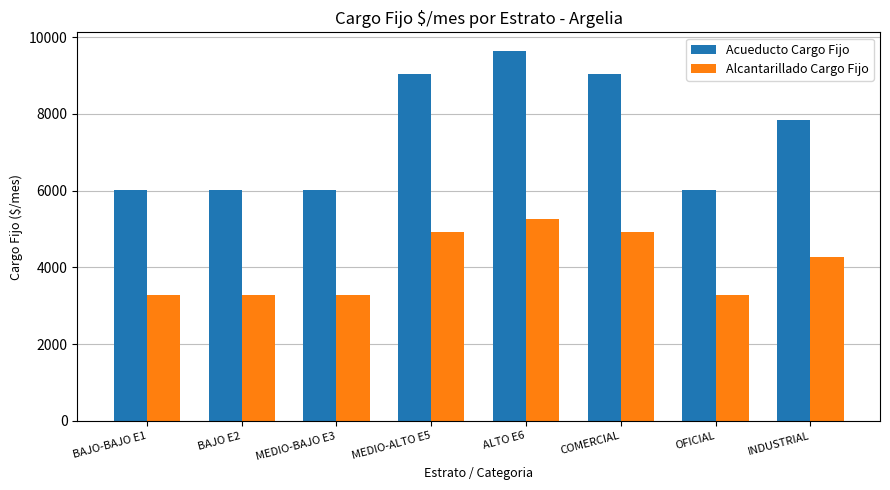

What is the label of the 1st bar from the right?

INDUSTRIAL